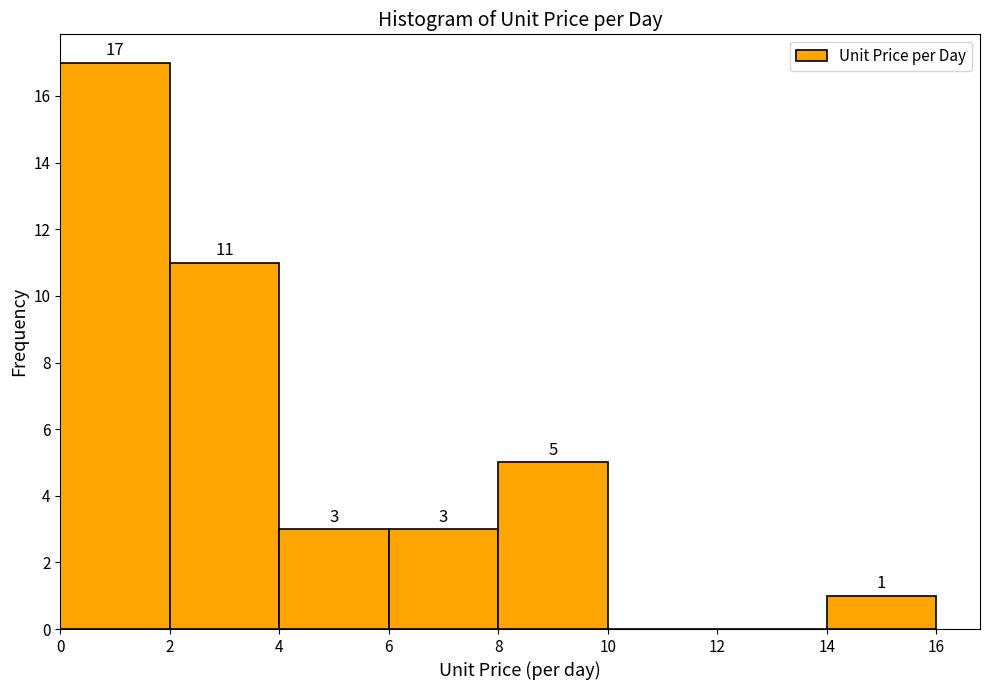

Over which range of the x-axis is the bar tallest?

0 to 2